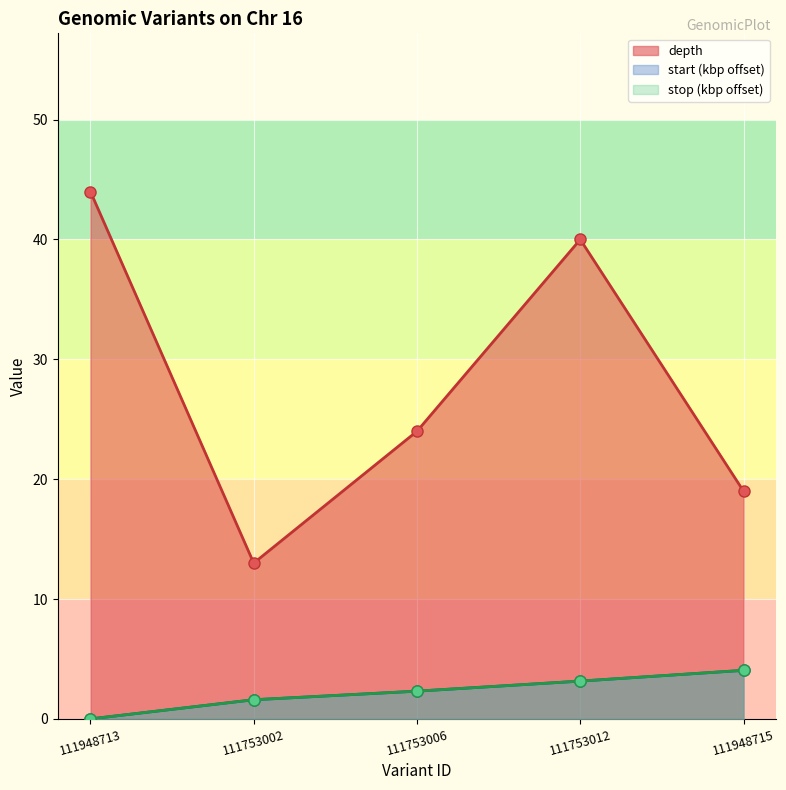

Reading right to left, what are all the values shown in this chart?

depth: 111948715=19.0	111753012=40.0	111753006=24.0	111753002=13.0	111948713=44.0
start: 111948715=4.1	111753012=3.2	111753006=2.3	111753002=1.6	111948713=0.0
stop: 111948715=4.1	111753012=3.2	111753006=2.3	111753002=1.6	111948713=0.0